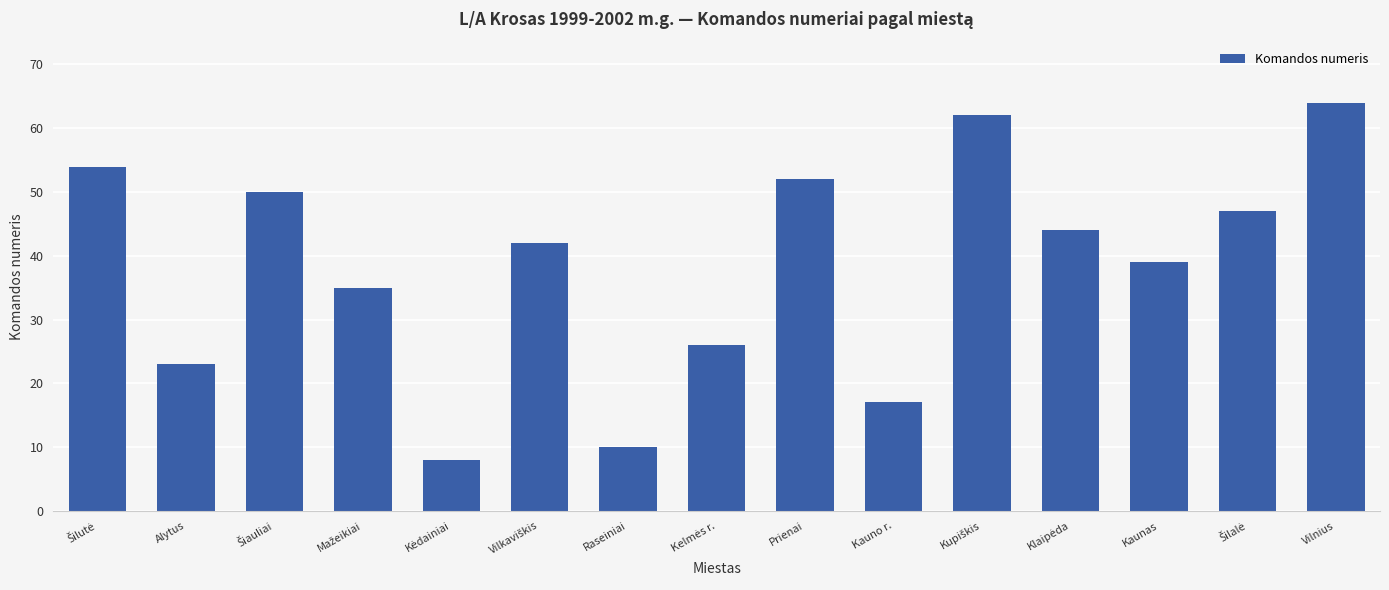

What is the change in value from Alytus to Kauno r.?

-6